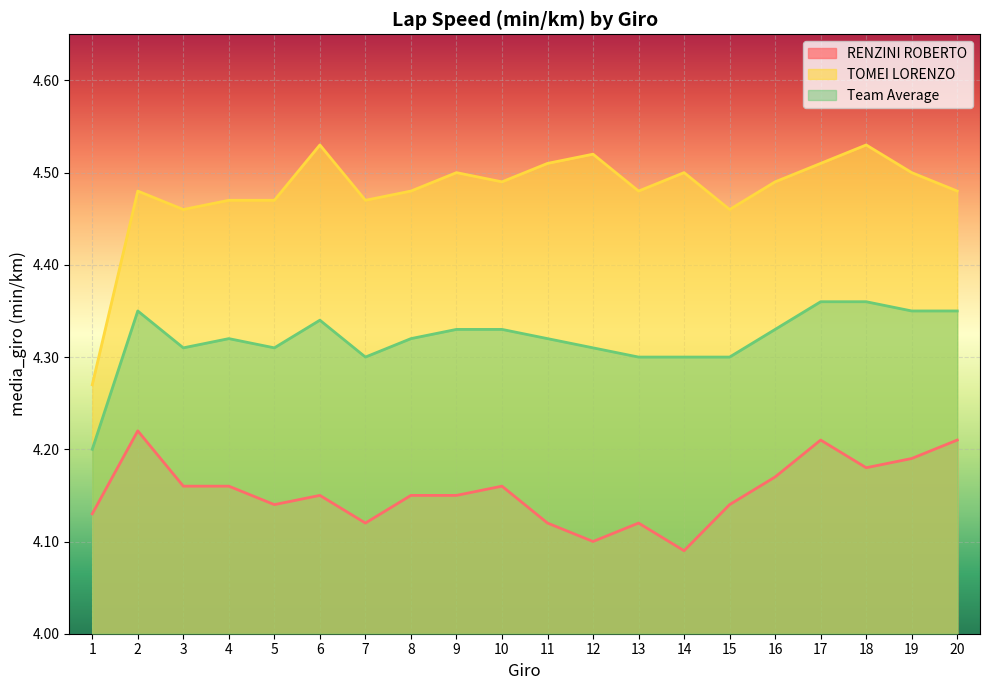

Rank the series by their average value, from lowest to highest.

RENZINI ROBERTO, Team Average, TOMEI LORENZO